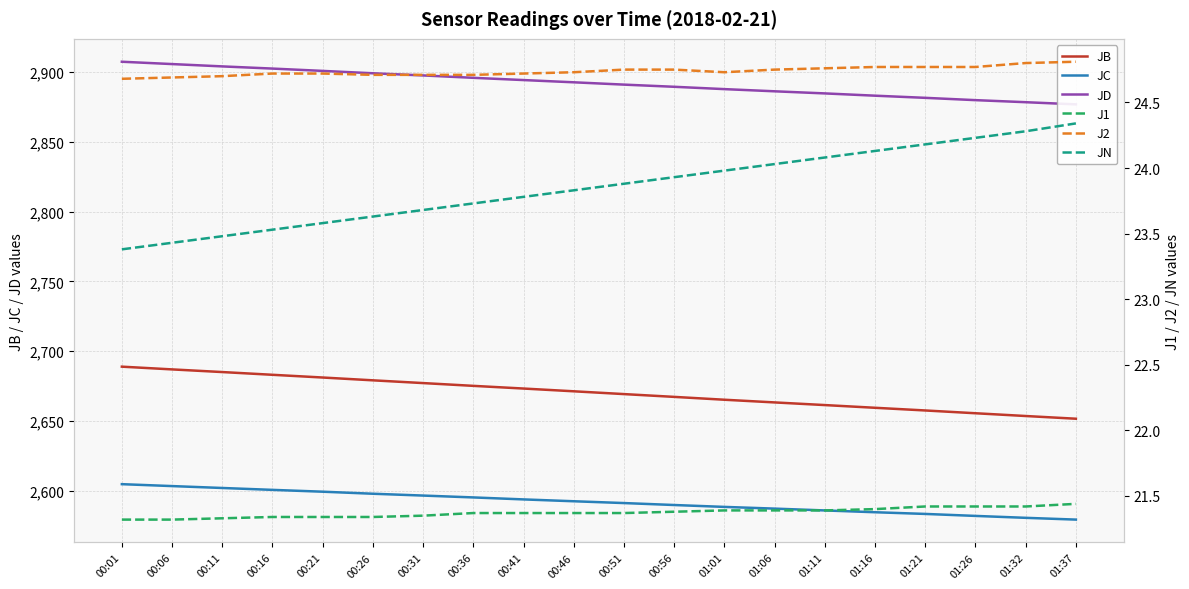

What is the value of the J2 point at the 17th from the left?

24.8